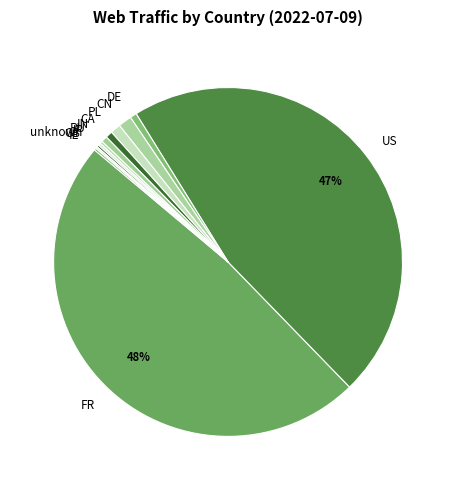

Is the sum of IN and DE greater than half?

No